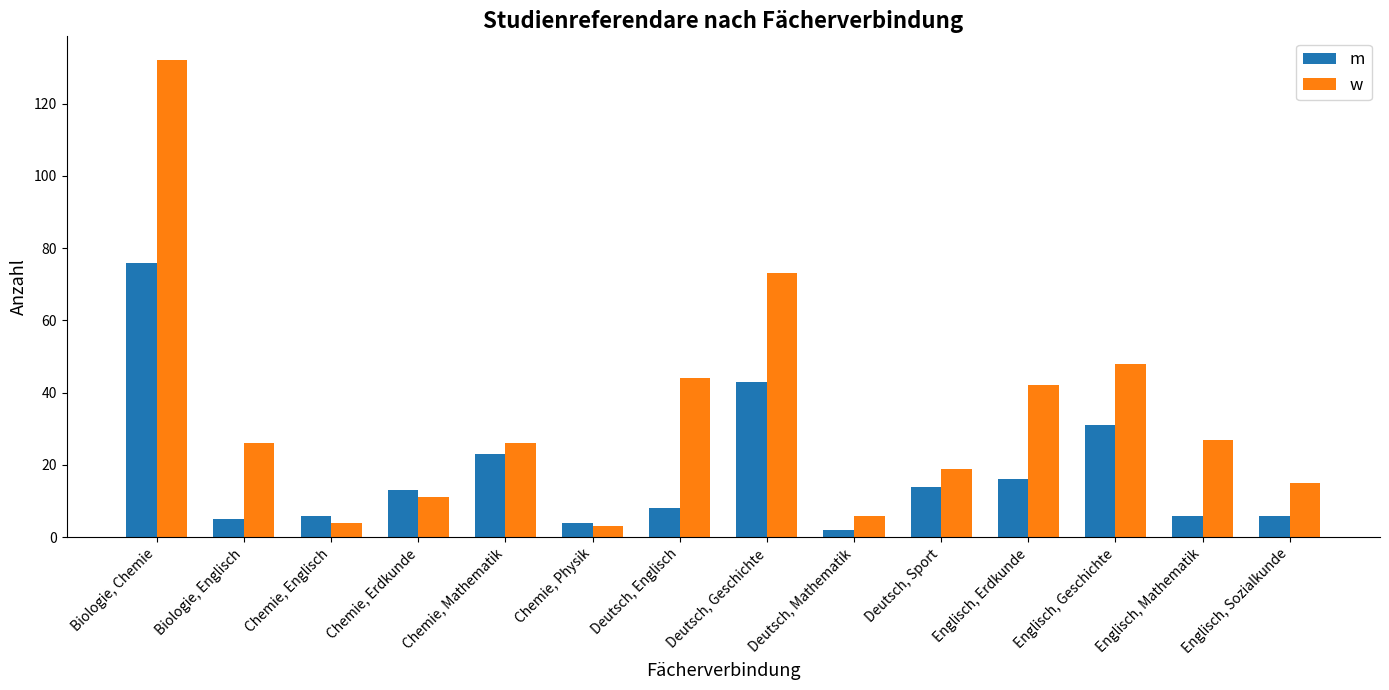

How many distinct data groups are displayed?

2